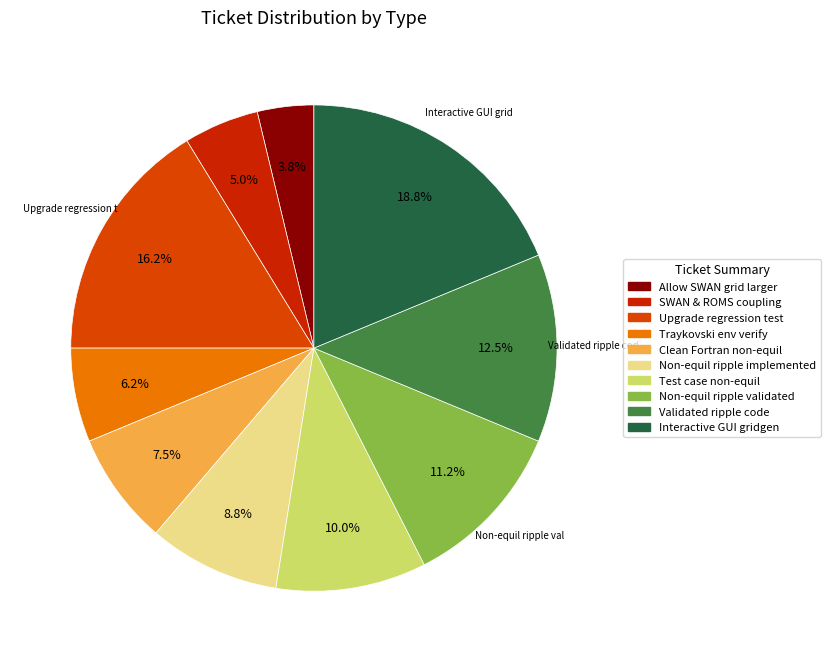

Count the number of slices in the pie.

10